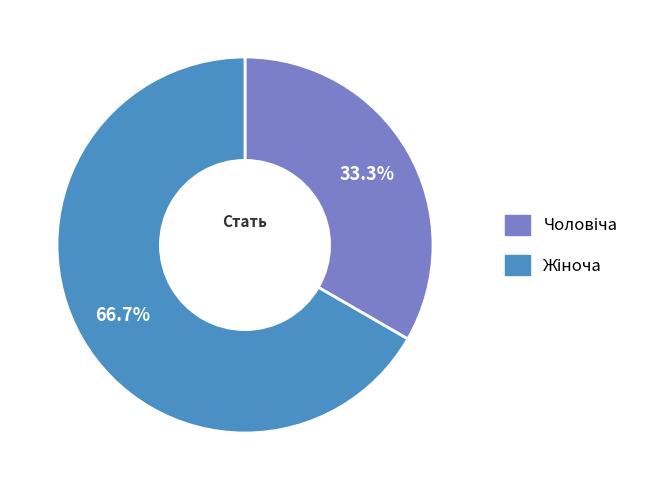

Is there a majority slice in this chart?

Yes